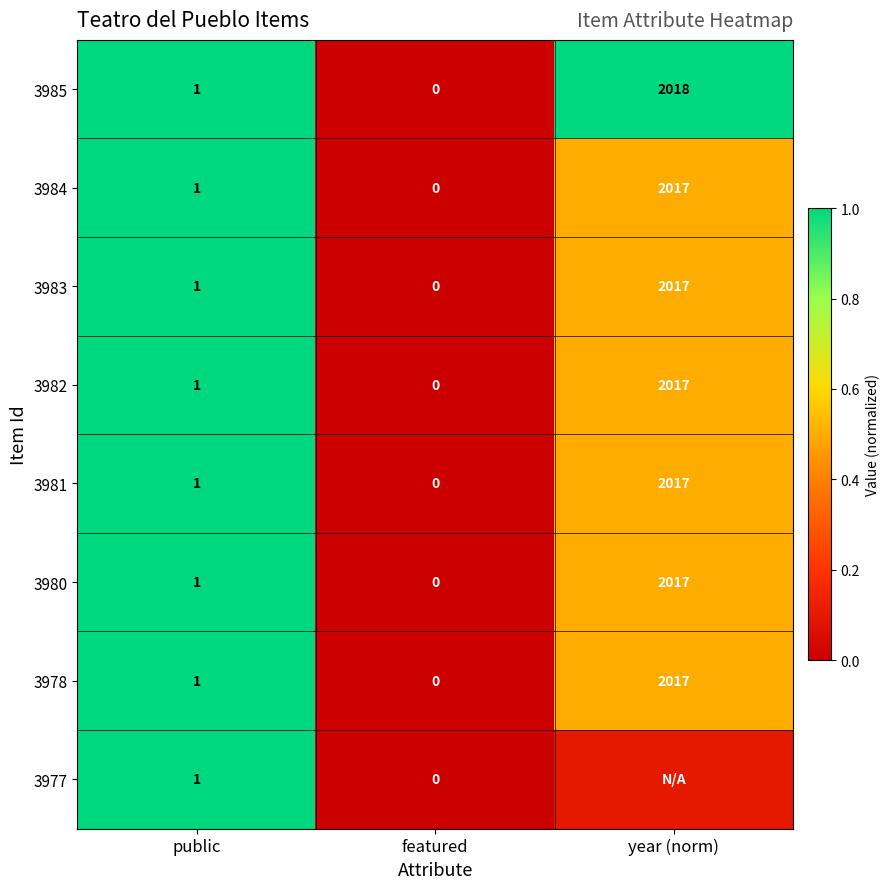

At which label does 3980 reach its minimum?

featured